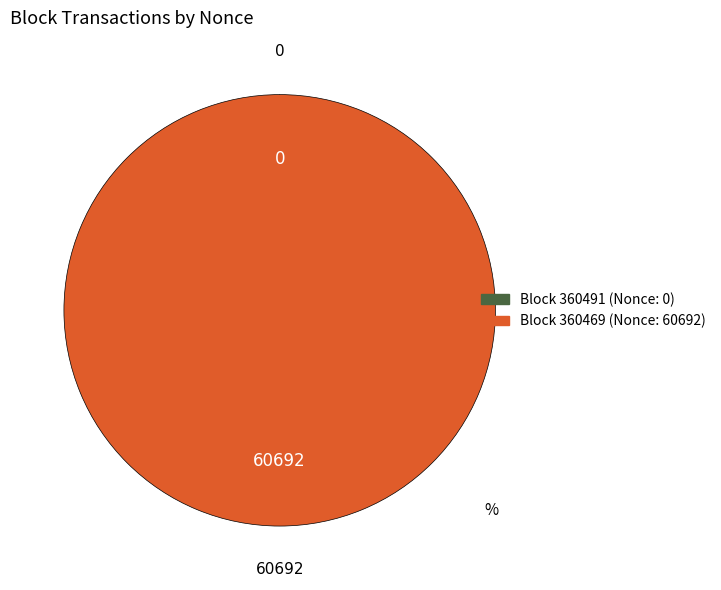

To the nearest percent, what is the difference between the largest and smallest slice percentages?

100%